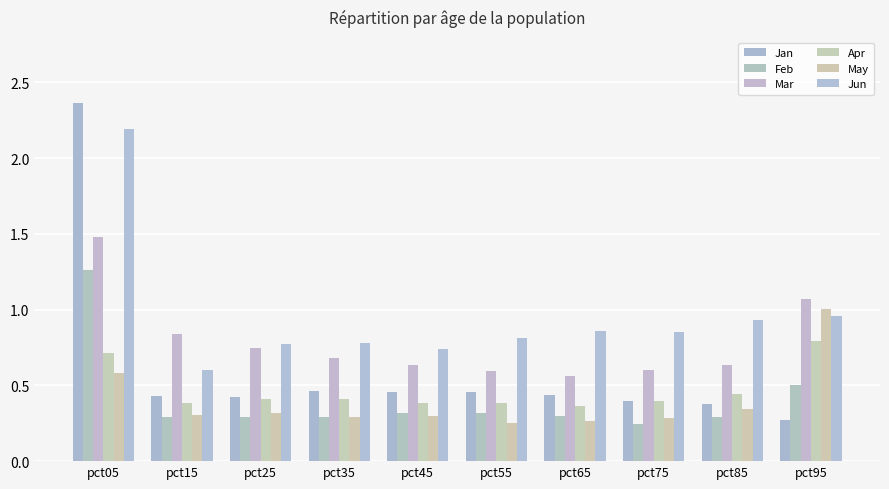

What is the value of the Mar bar at the 8th from the left?

0.6